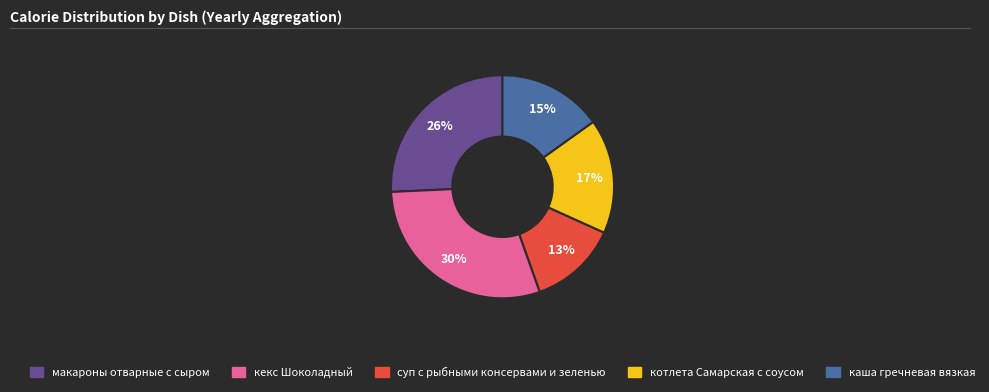

Is there any slice that represents more than half of the pie?

No